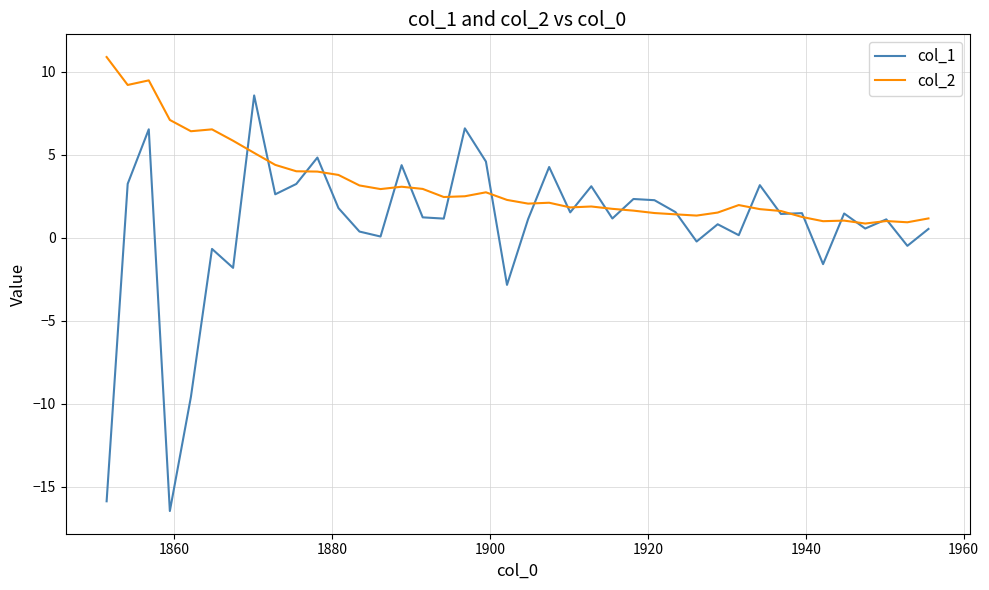

Which series has the largest total across all categories?

col_2